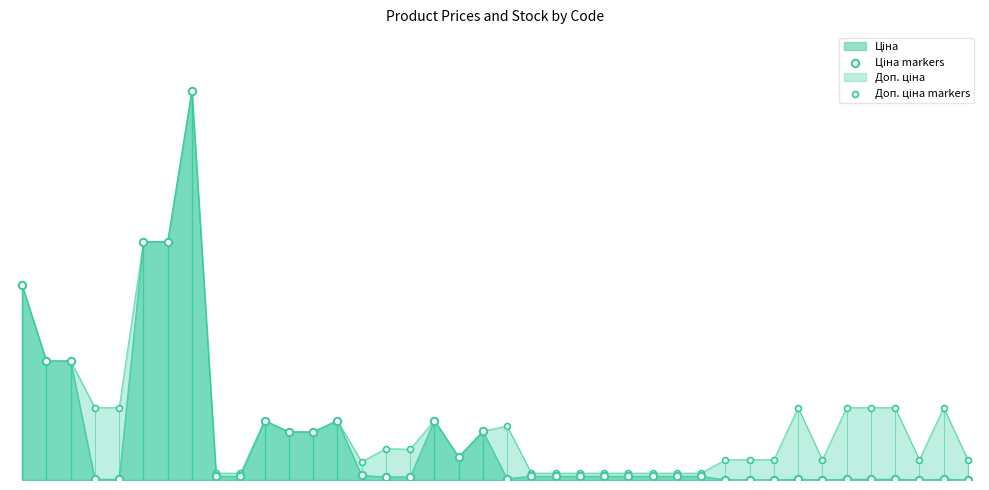

Which series has the largest total across all categories?

Доп. ціна markers